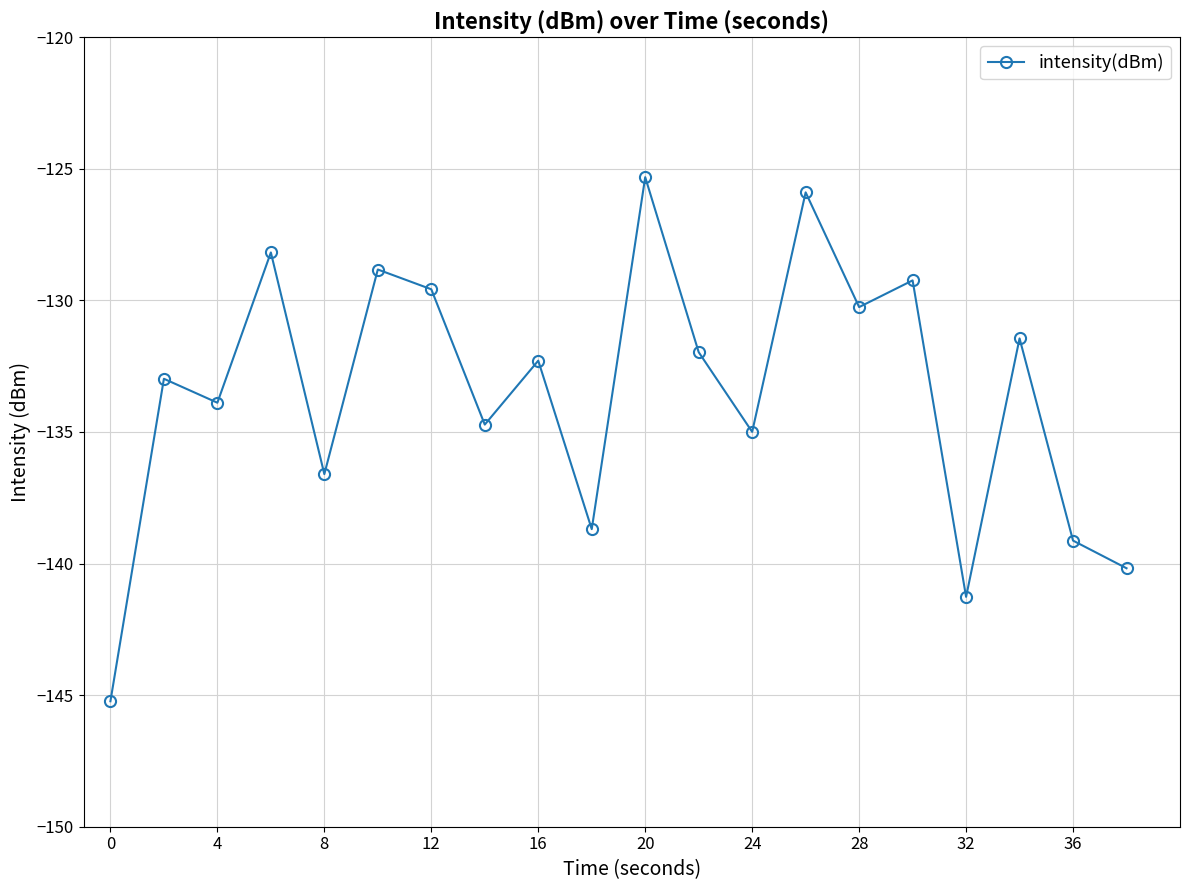

What is the value of the 15th point from the left?

-130.3